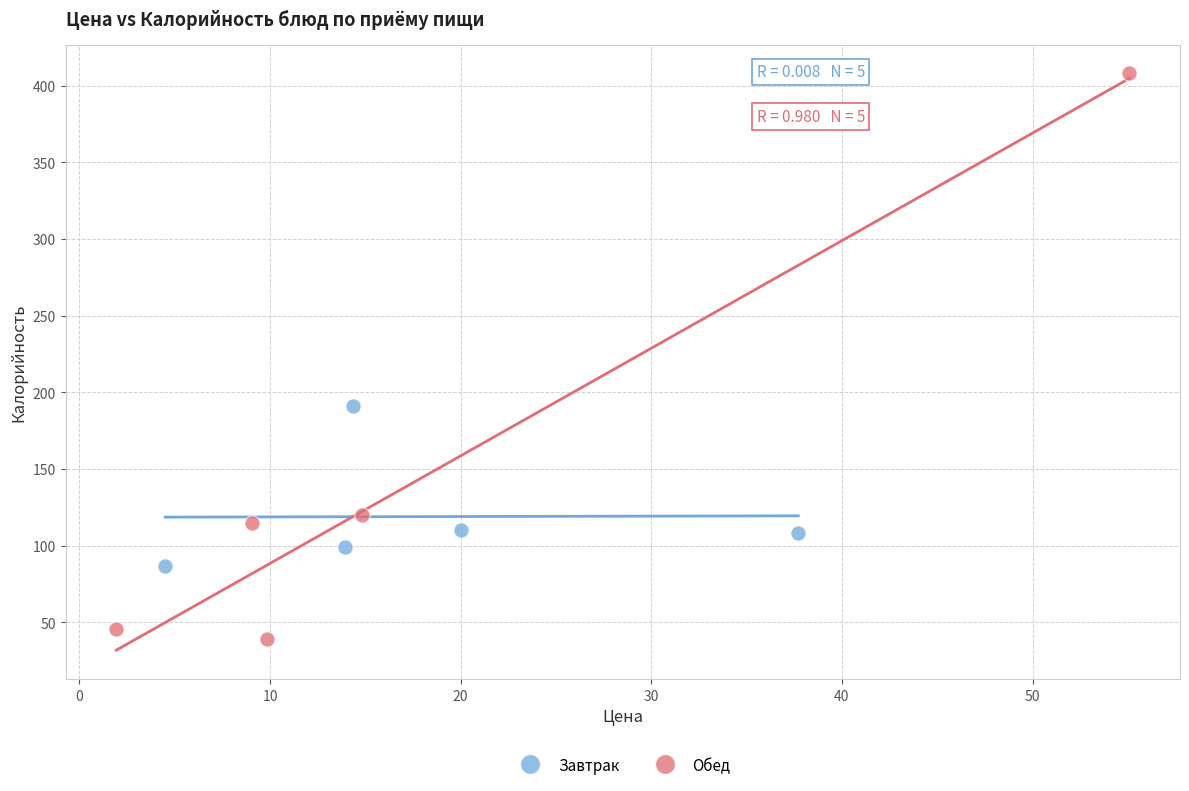

Which series has the widest spread of Y values?

Обед